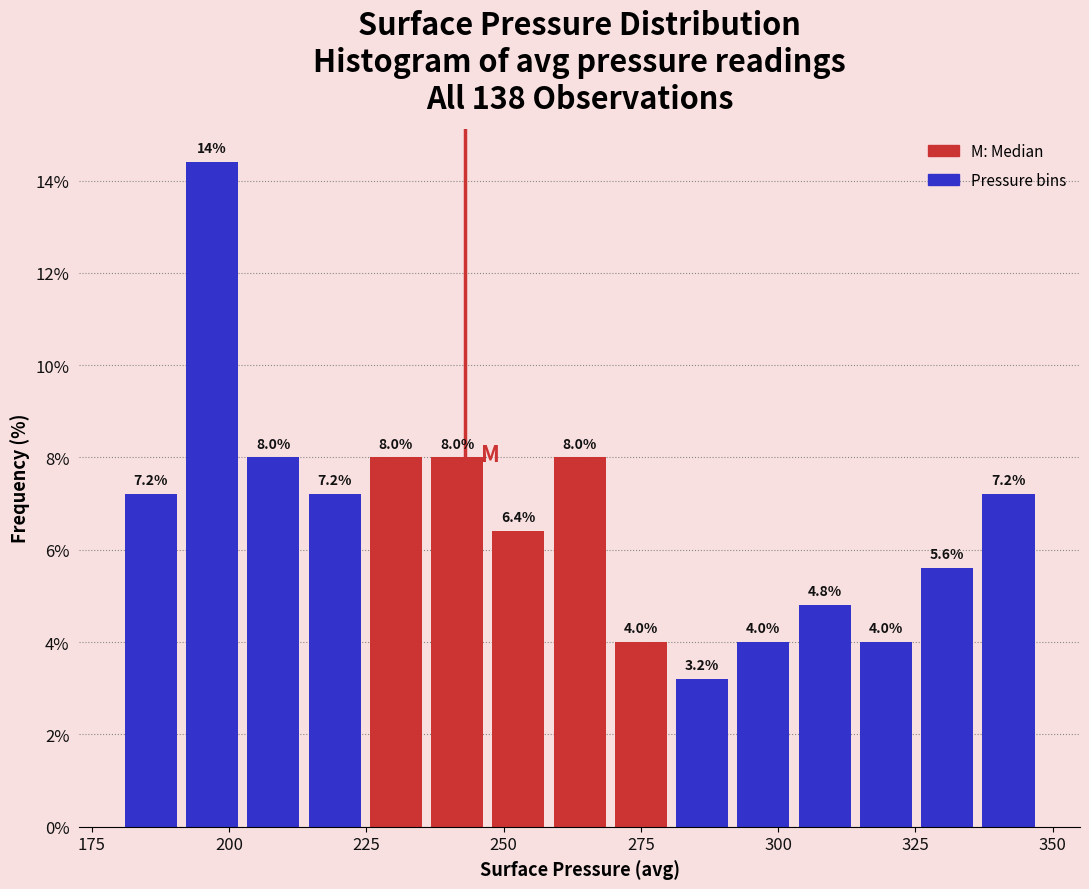

Around what value on the x-axis is the tallest bar? Give the approximate position of its centre, as read against the axis.

195